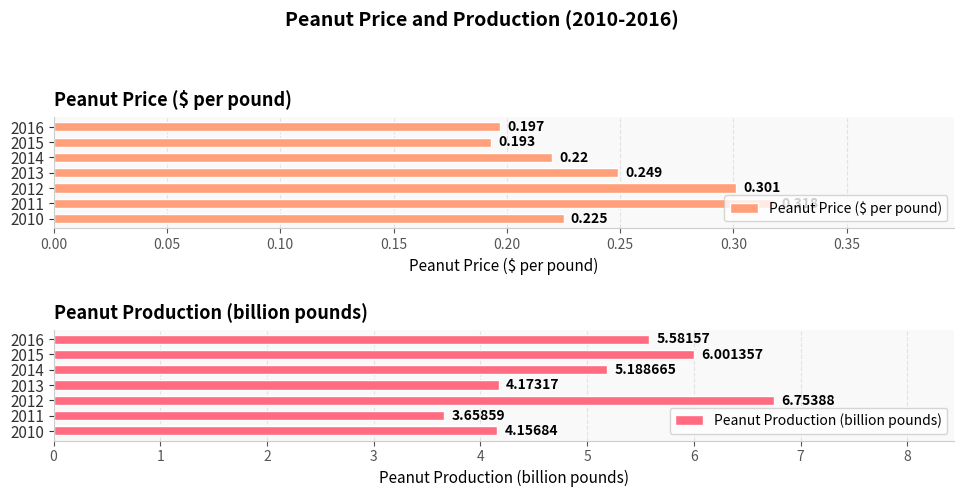

What is the difference between the maximum and second lowest values in the Peanut Production (billion pounds) series?

2.6